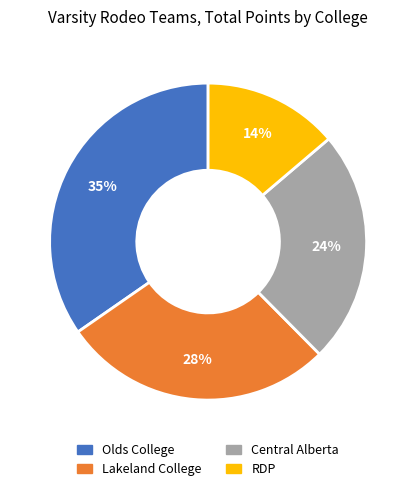

Which slice is the largest?

Olds College